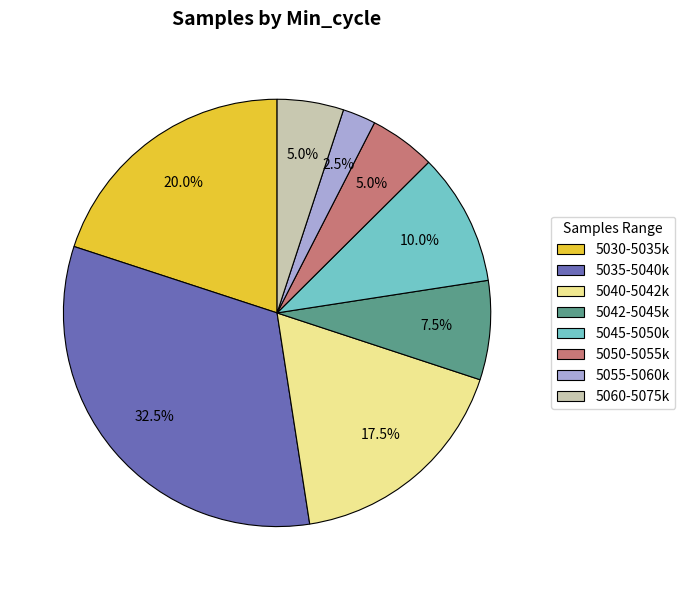

Does any single category account for the majority?

No